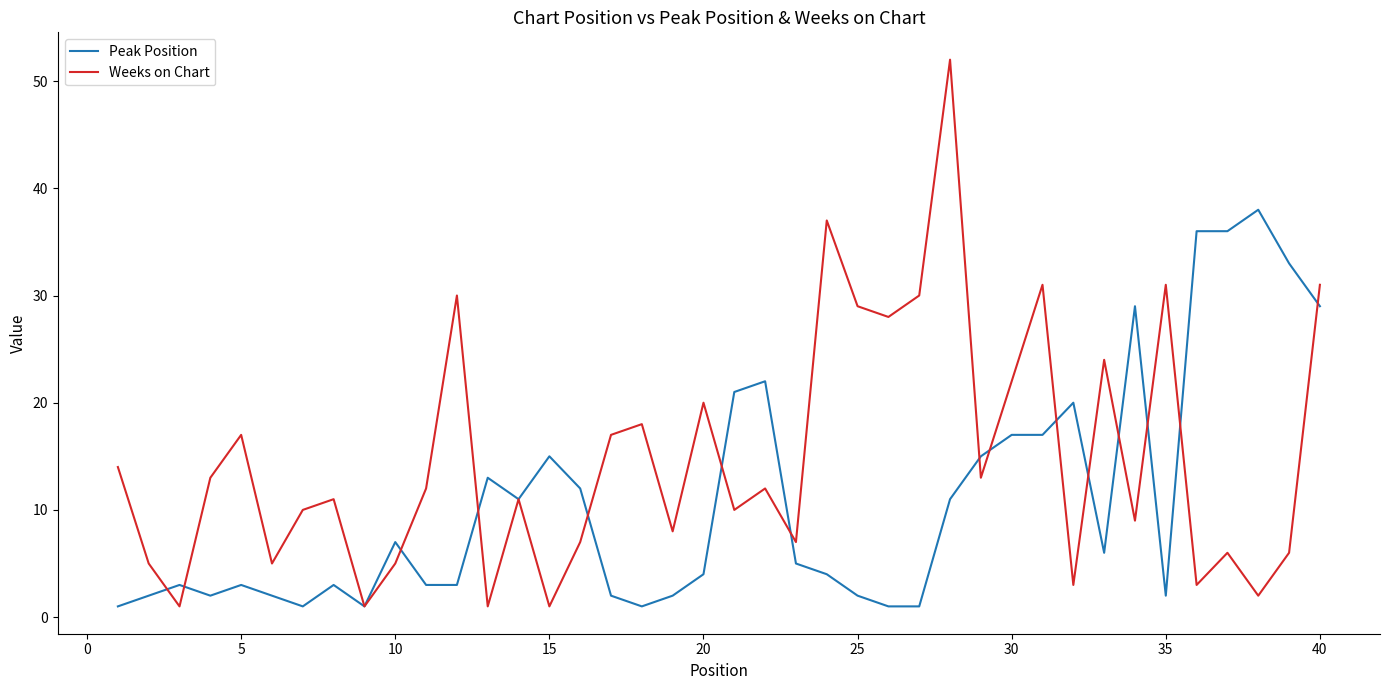

Which series has the largest range (max minus min)?

Weeks on Chart